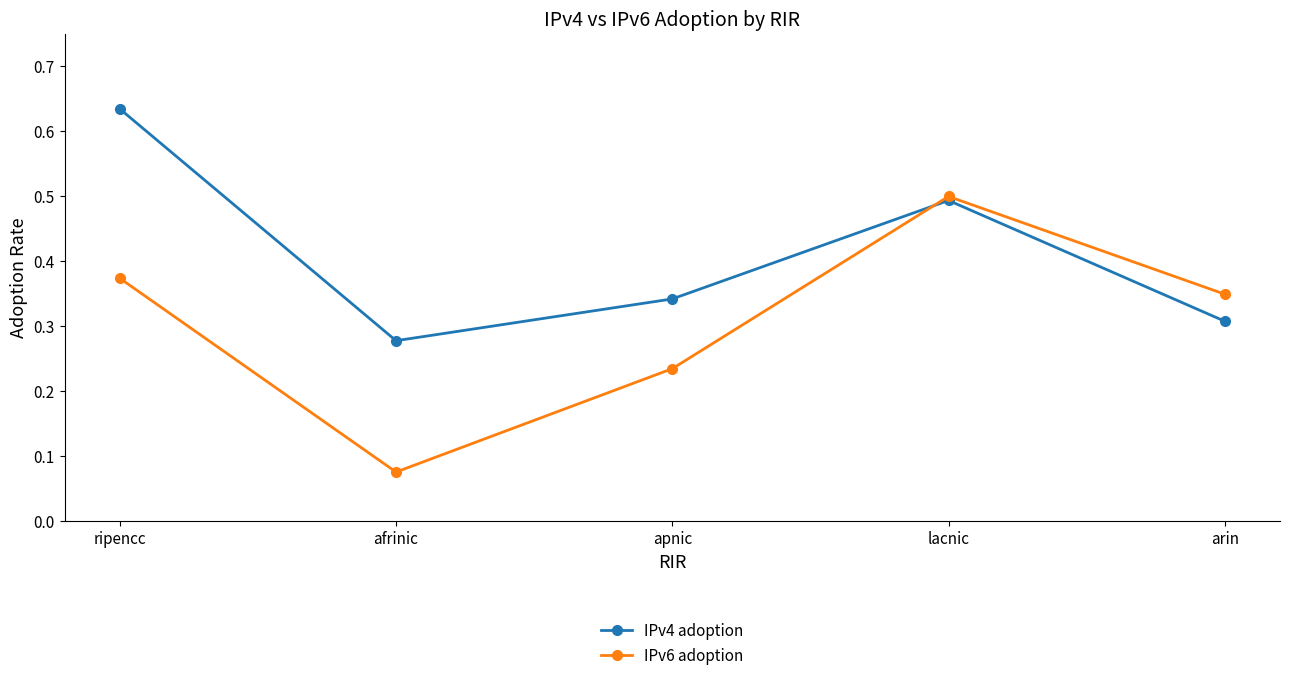

Is it true that IPv4 adoption equals 0.5 at lacnic?

True